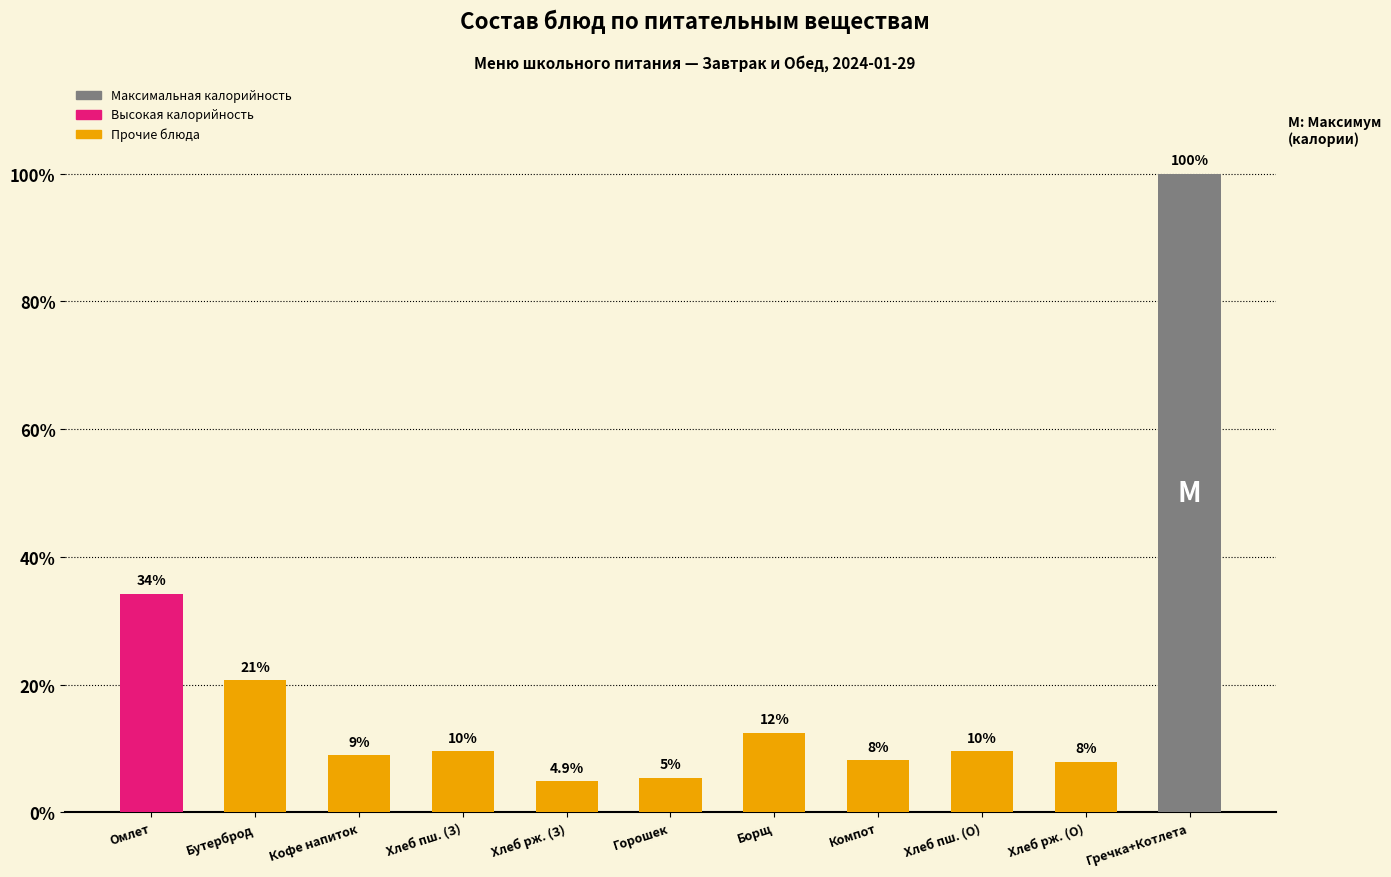

The value at Омлет is 53.6. True or false?

False